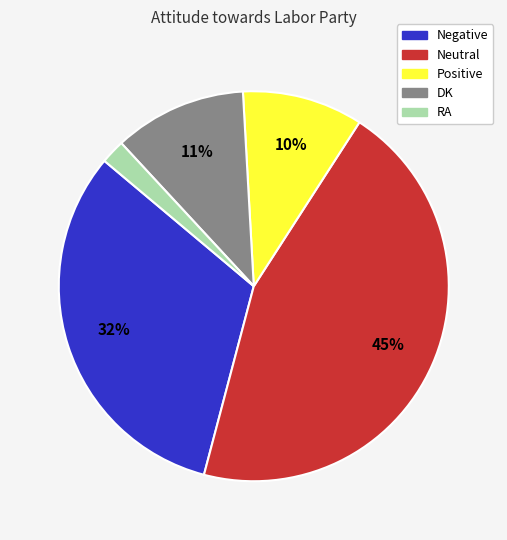

Which category has the biggest portion of the pie?

Neutral